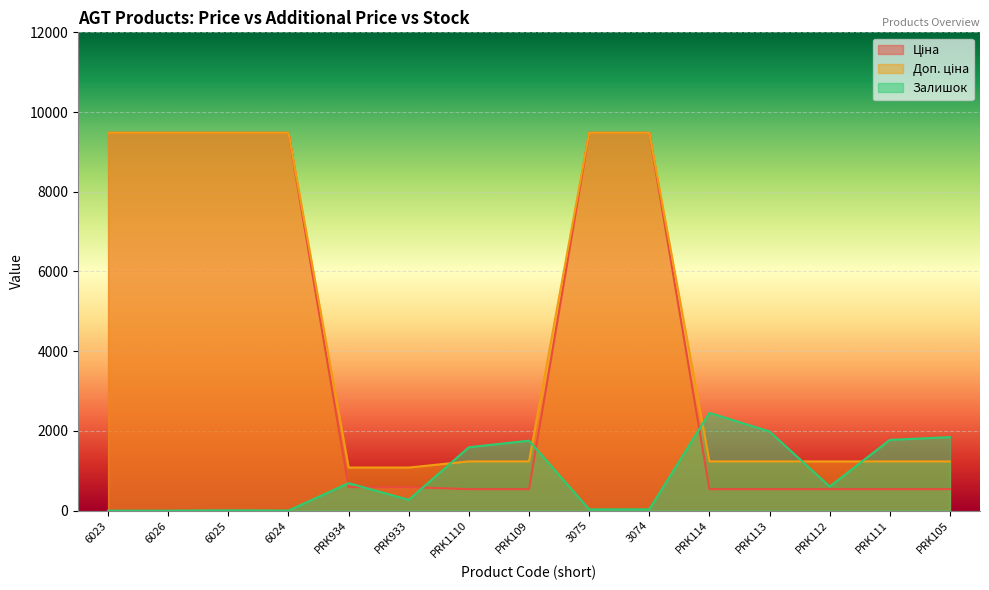

Which has a higher value, PRK1110 or 3074?

3074